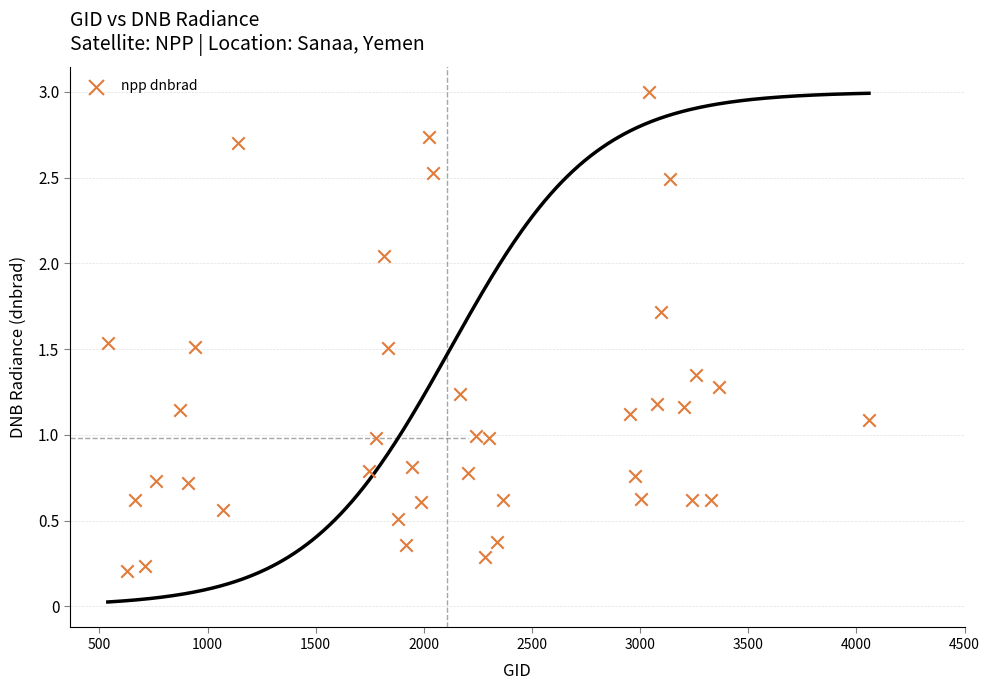

What is the range of X values (max minus min)?

3519.0